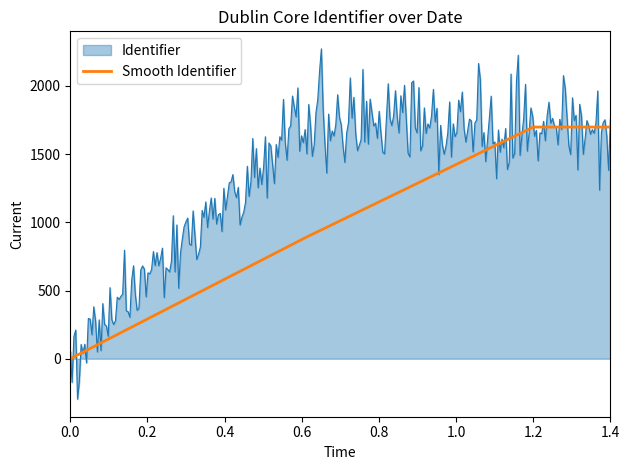

What is the greatest value displayed?

2271.3